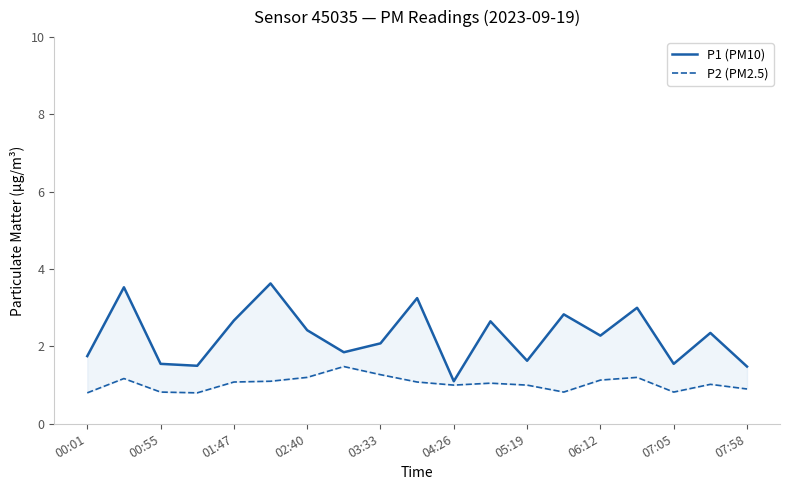

List the series in order of their overall mean, lowest first.

P2 (PM2.5), P1 (PM10)